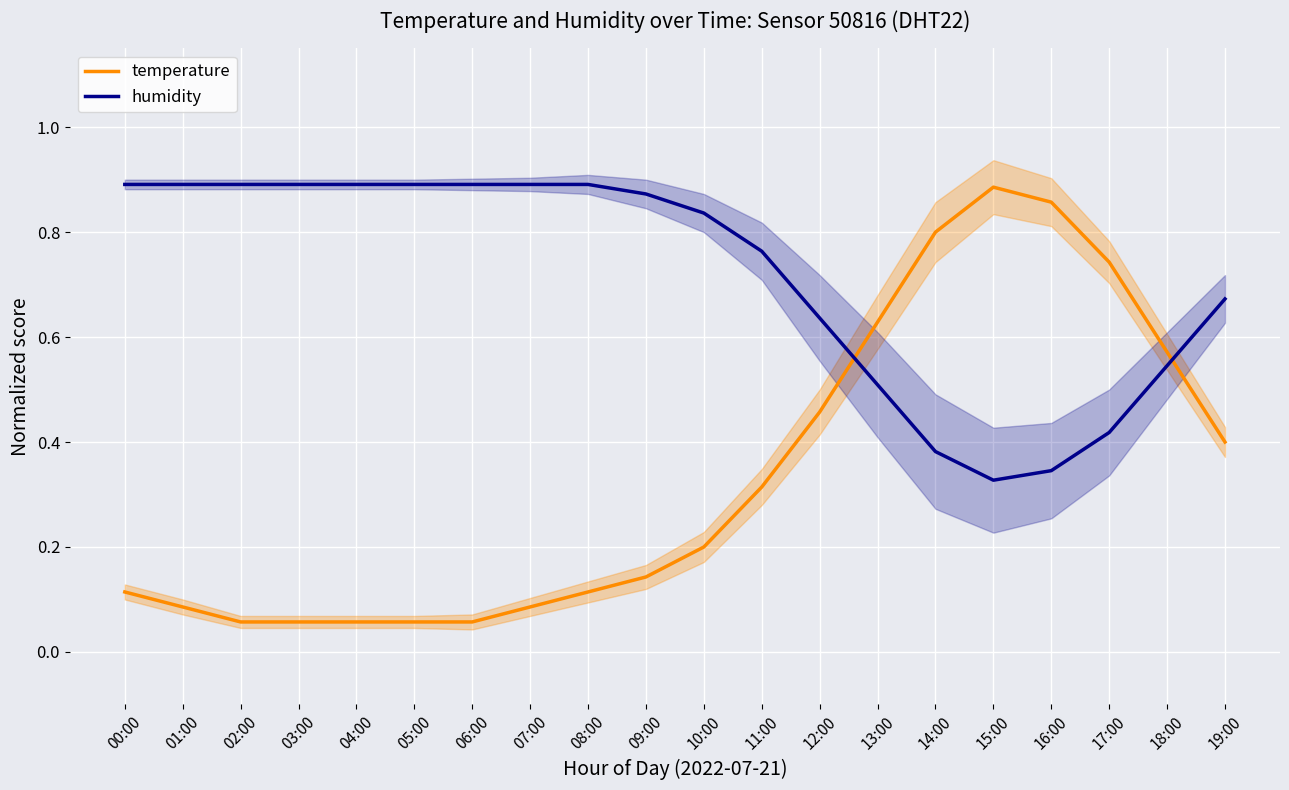

Reading right to left, list all the values displayed in this chart.

temperature: 19:00=0.4	18:00=0.6	17:00=0.7	16:00=0.9	15:00=0.9	14:00=0.8	13:00=0.6	12:00=0.5	11:00=0.3	10:00=0.2	09:00=0.1	08:00=0.1	07:00=0.1	06:00=0.1	05:00=0.1	04:00=0.1	03:00=0.1	02:00=0.1	01:00=0.1	00:00=0.1
humidity: 19:00=0.7	18:00=0.5	17:00=0.4	16:00=0.3	15:00=0.3	14:00=0.4	13:00=0.5	12:00=0.6	11:00=0.8	10:00=0.8	09:00=0.9	08:00=0.9	07:00=0.9	06:00=0.9	05:00=0.9	04:00=0.9	03:00=0.9	02:00=0.9	01:00=0.9	00:00=0.9